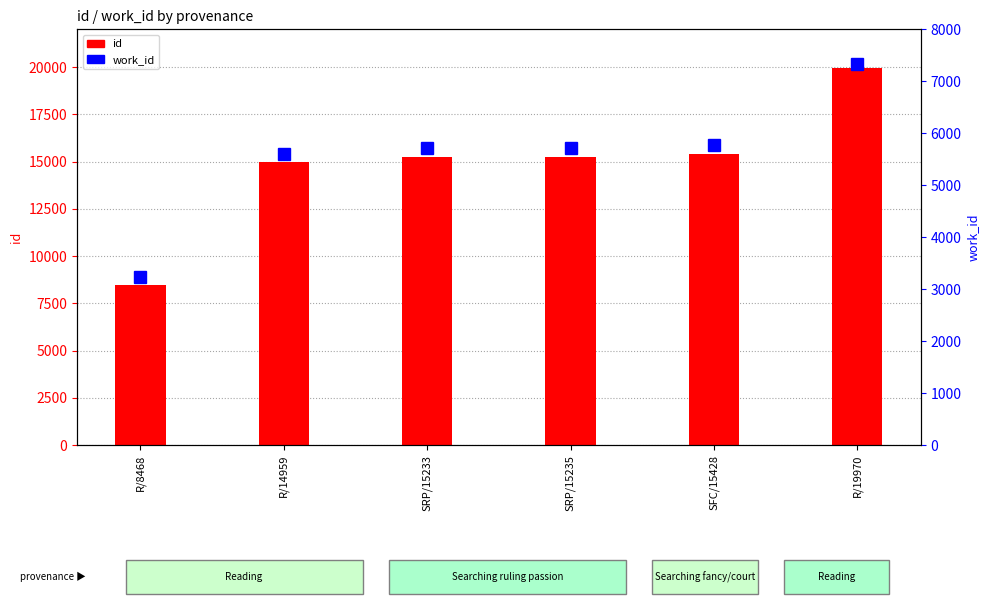

What is the label of the 4th bar from the right?

SRP/15233